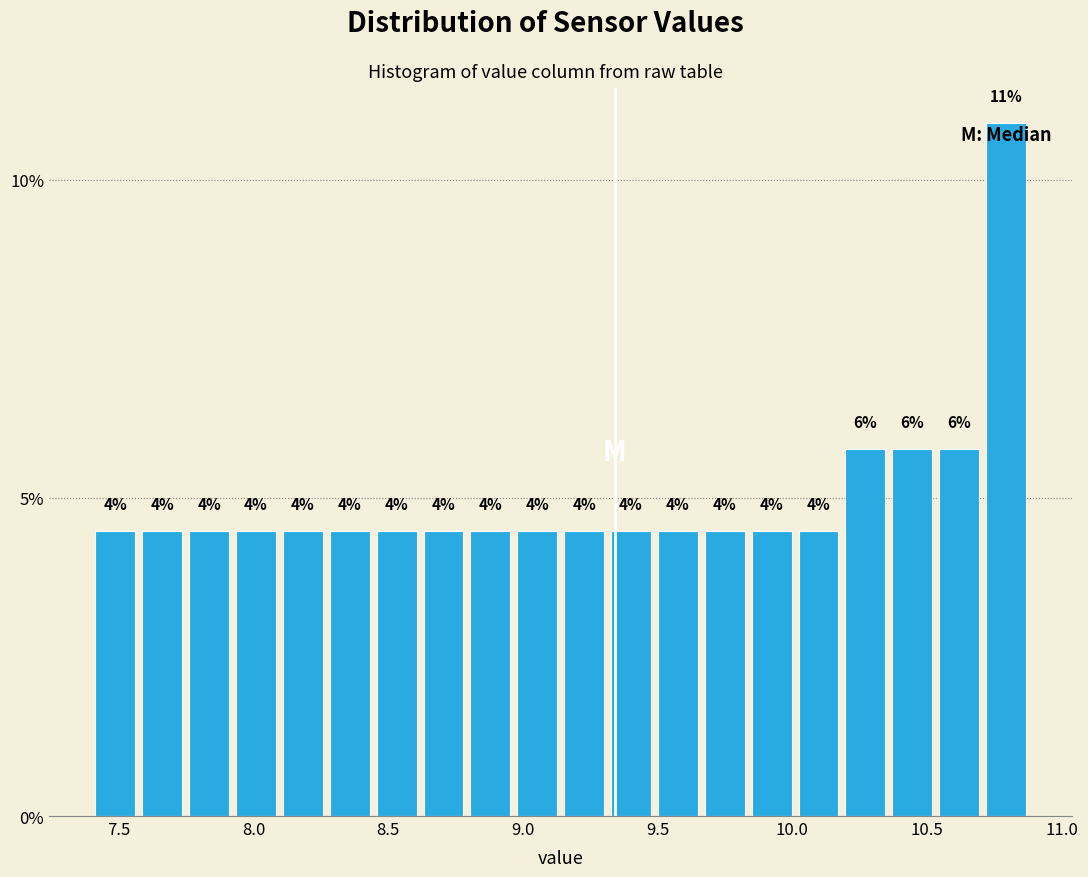

Around what value on the x-axis is the tallest bar? Give the approximate position of its centre, as read against the axis.

10.80